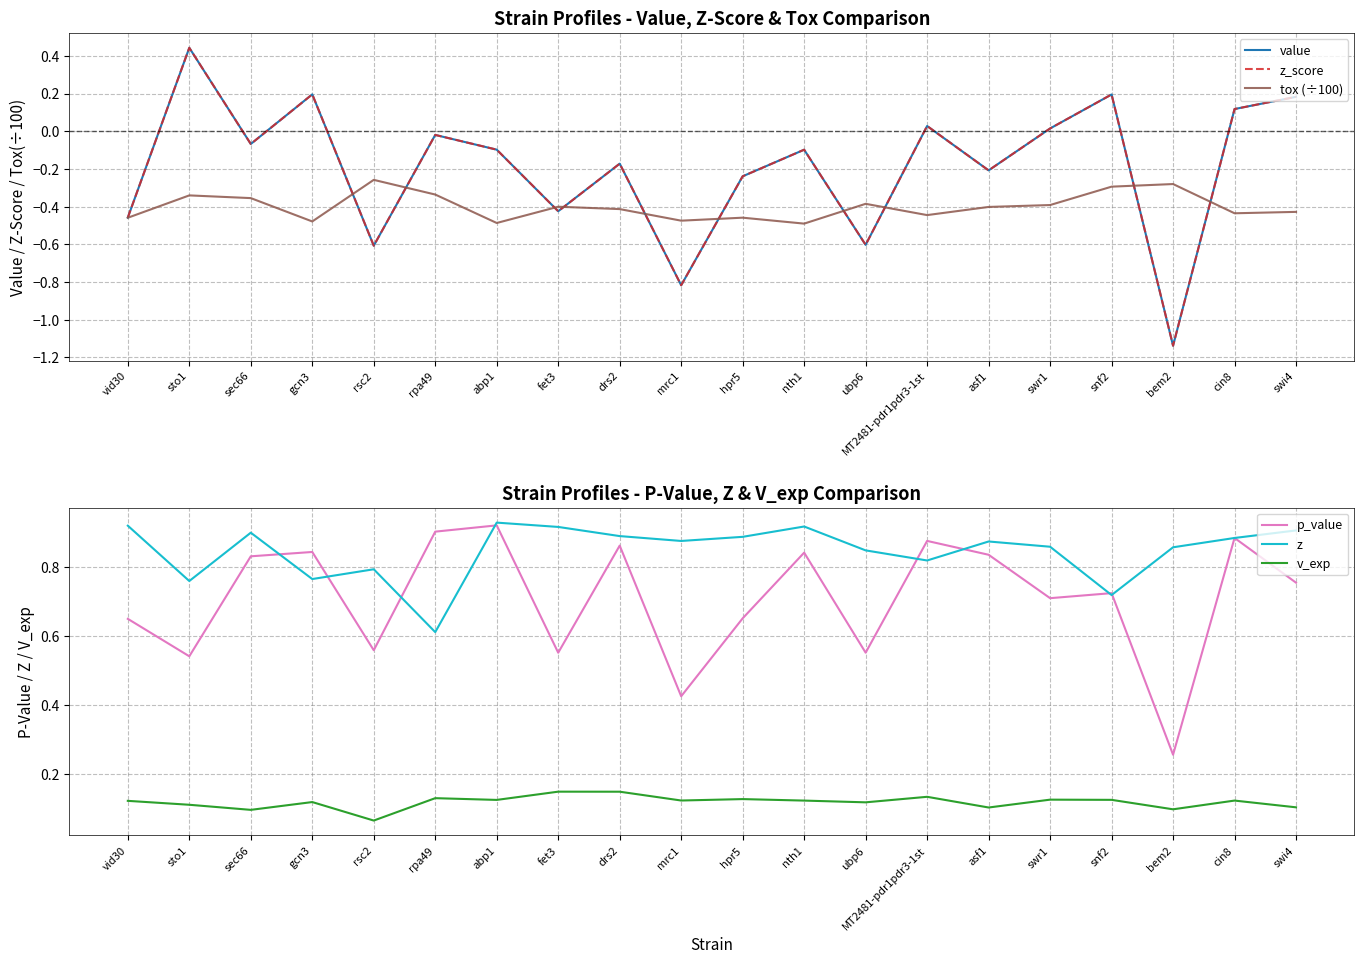

True or false: z_score has more than 1 interior local peaks.

True